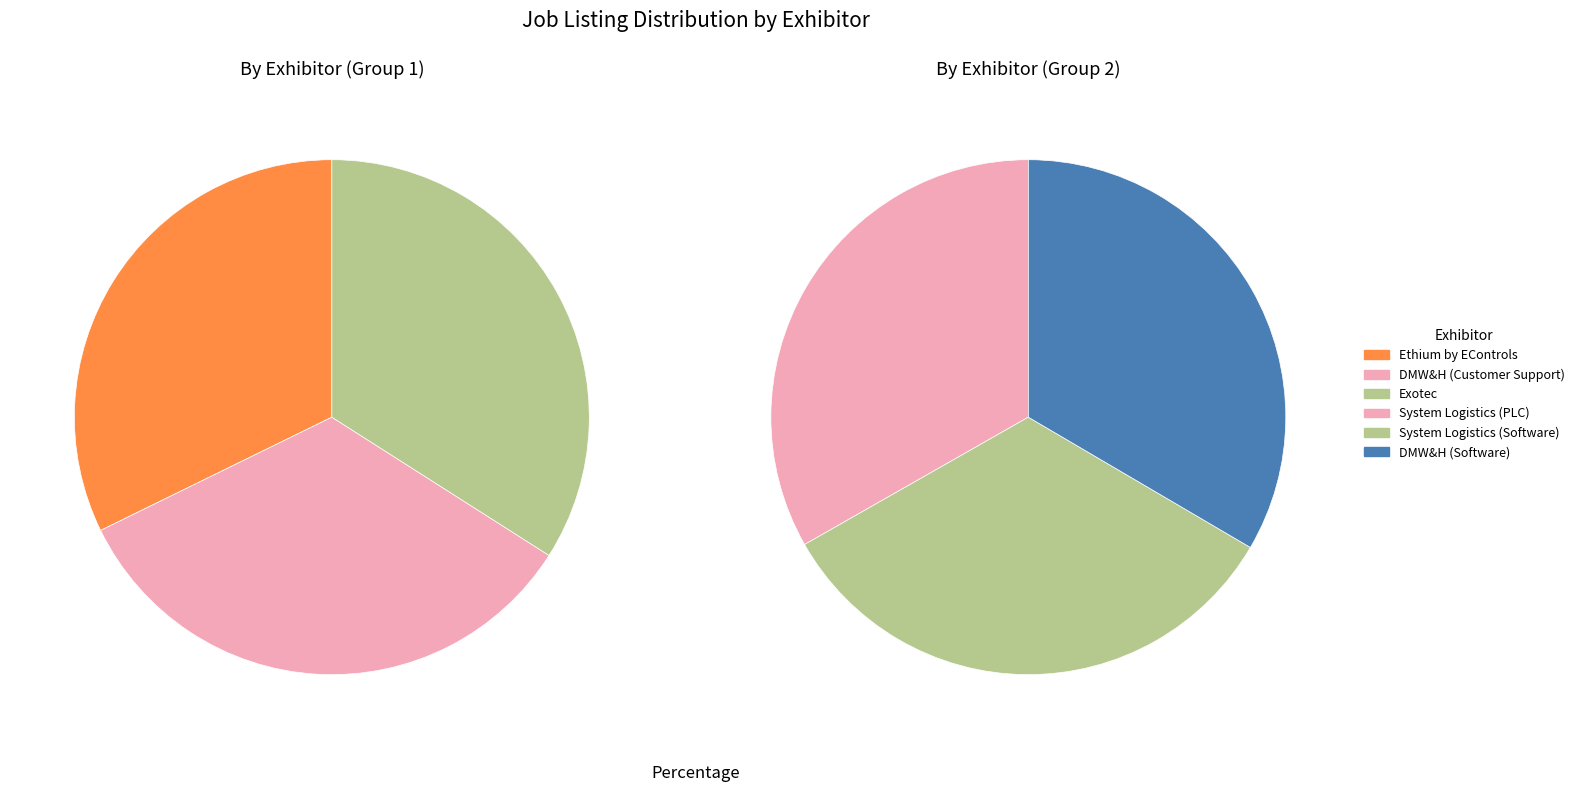

What is the ratio of the value at System Logistics (PLC) to the value at Ethium by EControls?

1.0